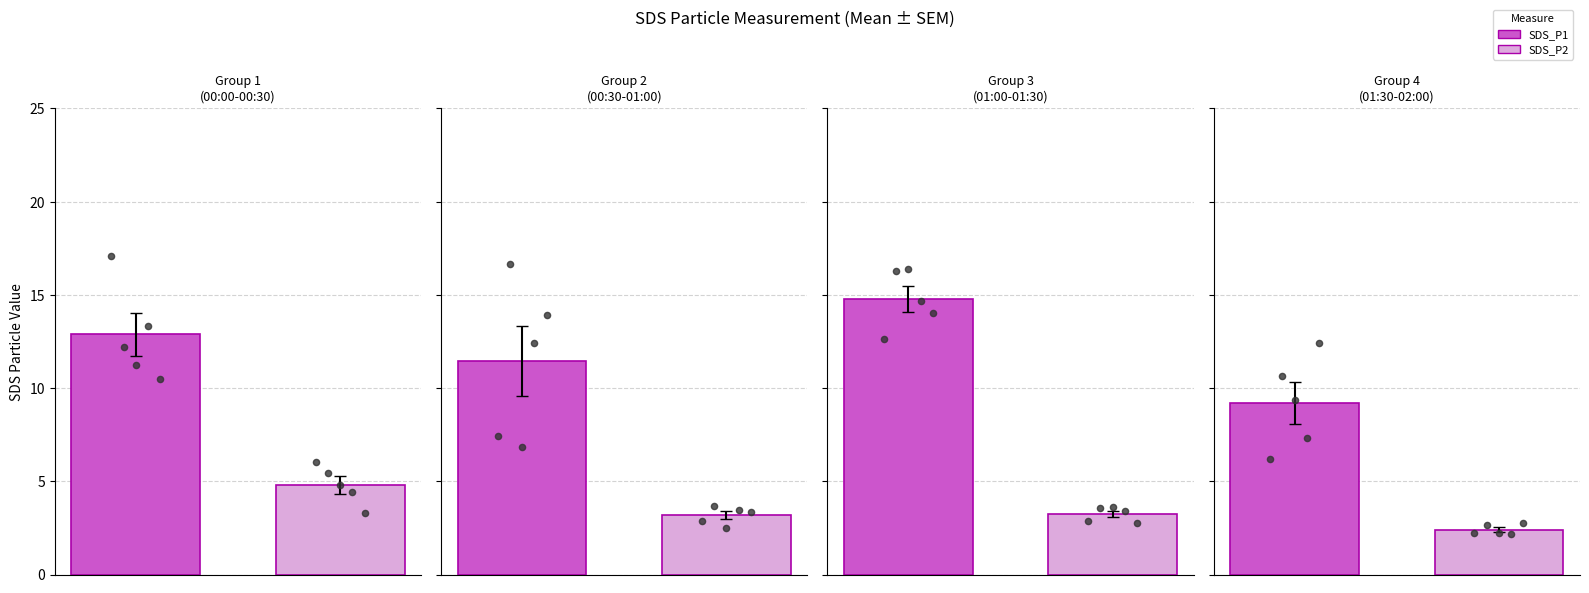

Is the value of SDS_P1 at 10 greater than the value of SDS_P2 at 11?

Yes